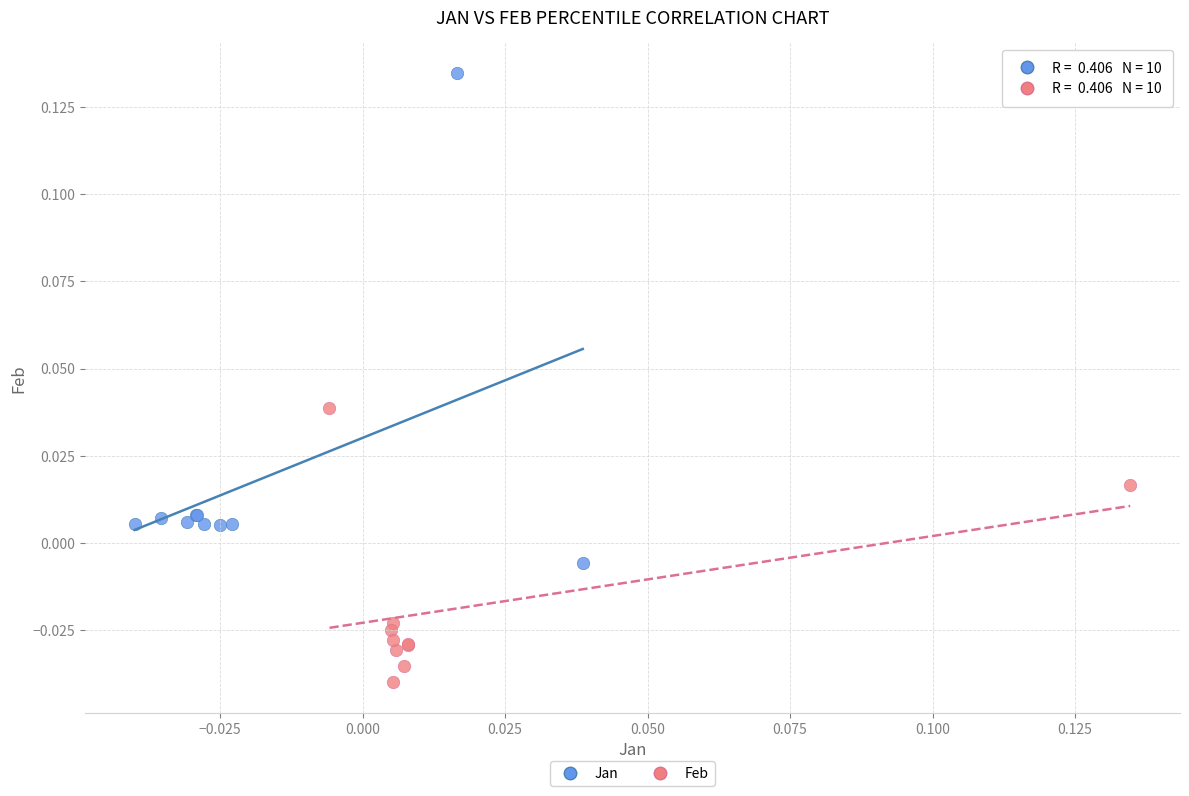

Which series reaches the maximum Y coordinate?

Jan